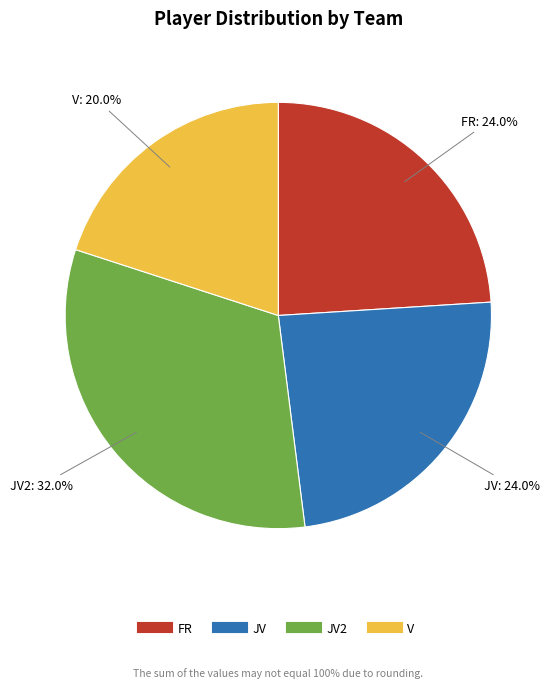

Does any single category account for the majority?

No